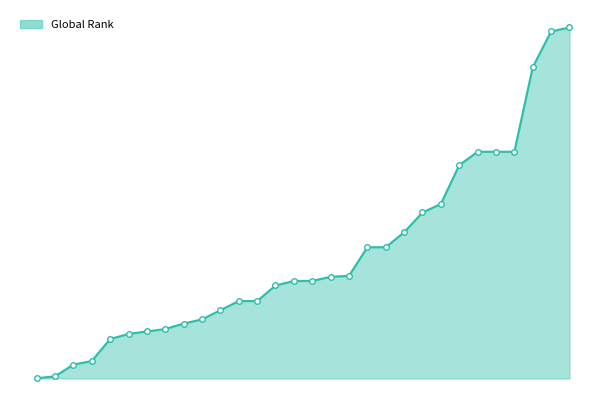

Reading left to right, list all the values displayed in this chart.

1=6	2=68	3=438	4=552	5=1248	6=1411	7=1488	8=1565	9=1739	10=1870	11=2161	12=2451	13=2451	14=2944	15=3086	16=3090	17=3218	18=3250	19=4155	20=4155	21=4628	22=5255	23=5526	24=6754	25=7178	26=7178	27=7178	28=9856	29=10988	30=11115